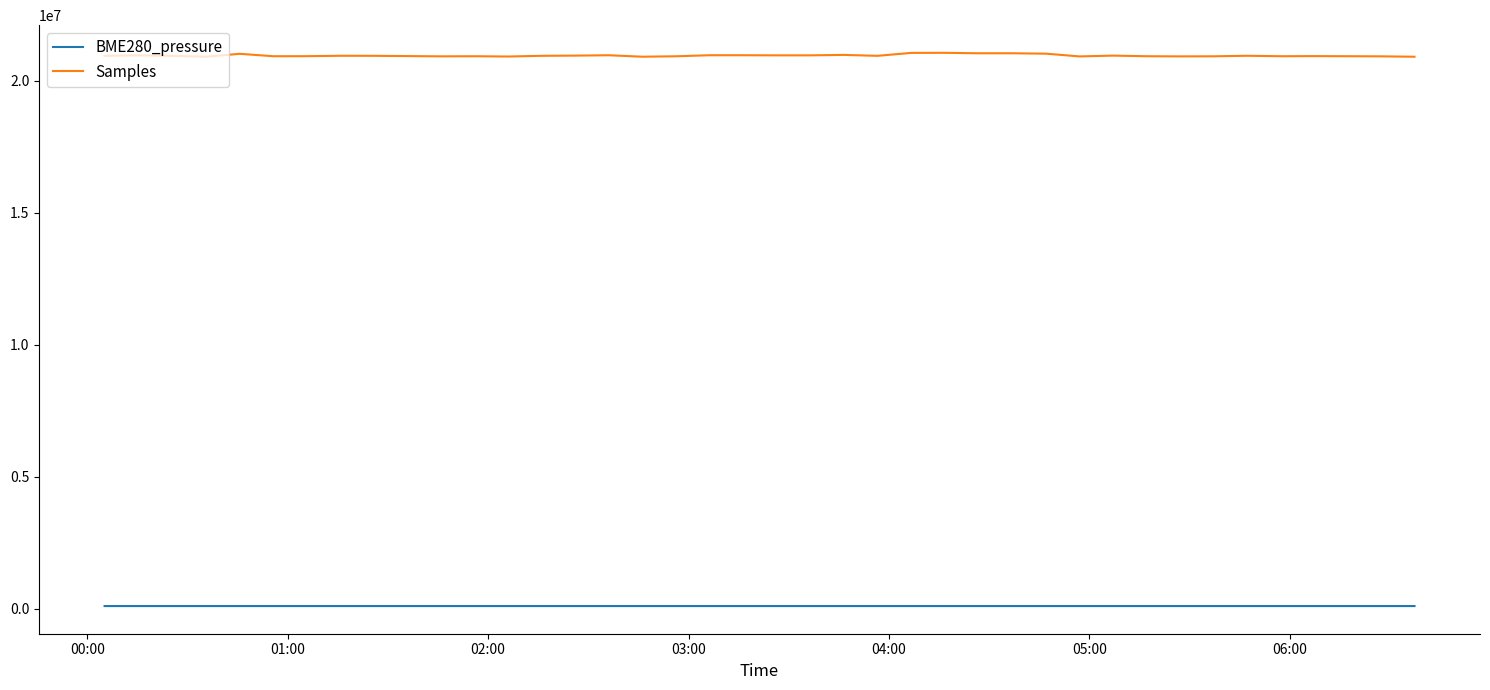

What is the minimum value for Samples?

20912209.0